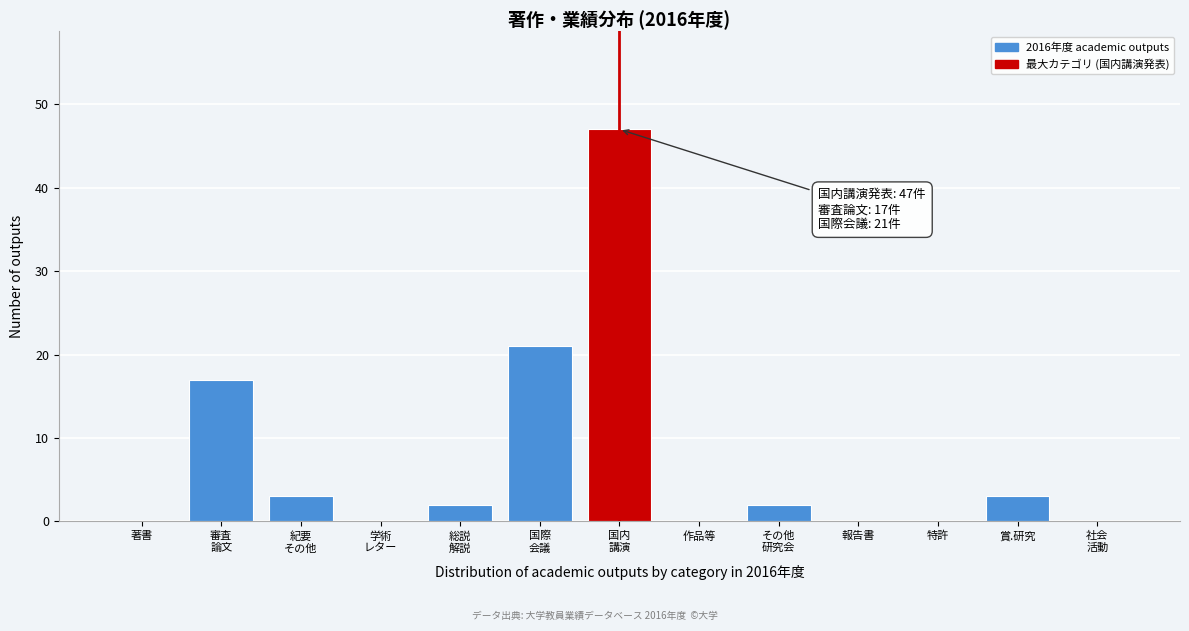

The value at 作品等 is 31. True or false?

False